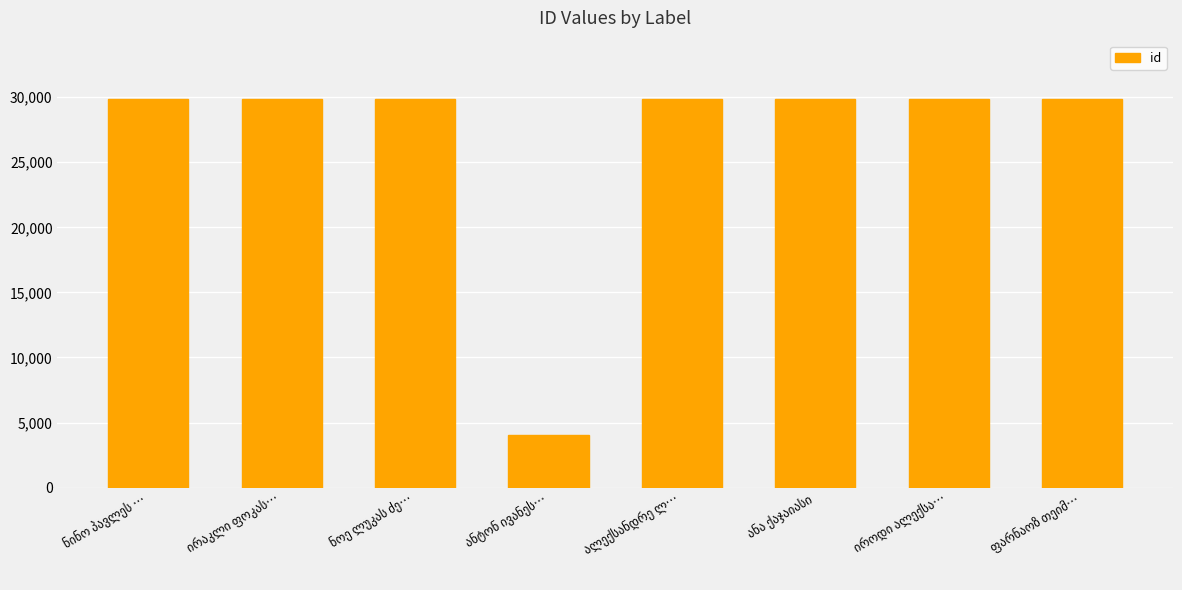

What is the sum of all values?

212980